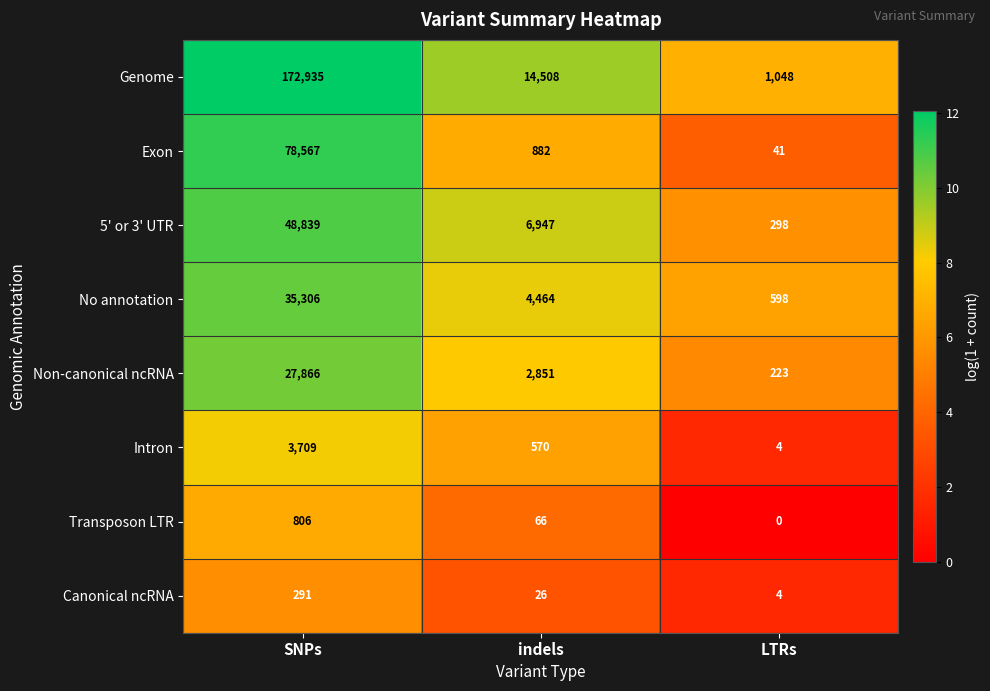

The Canonical ncRNA series shows 291 at SNPs. True or false?

True